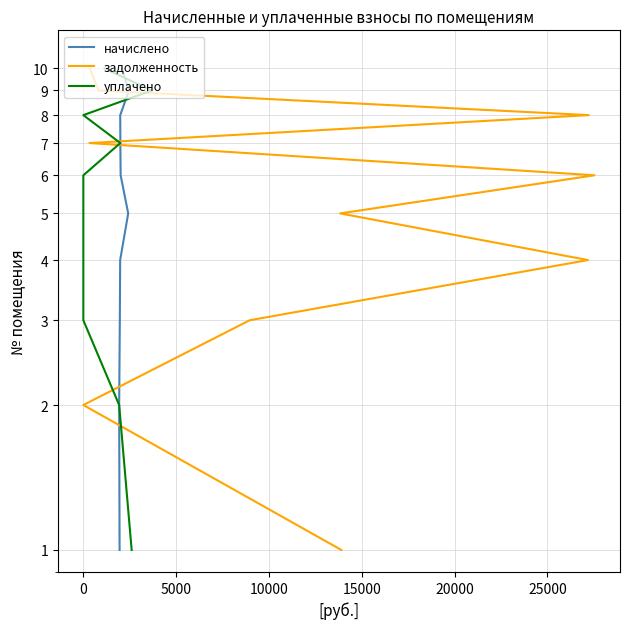

Count the задолженность values in the range 3 to 8.

6